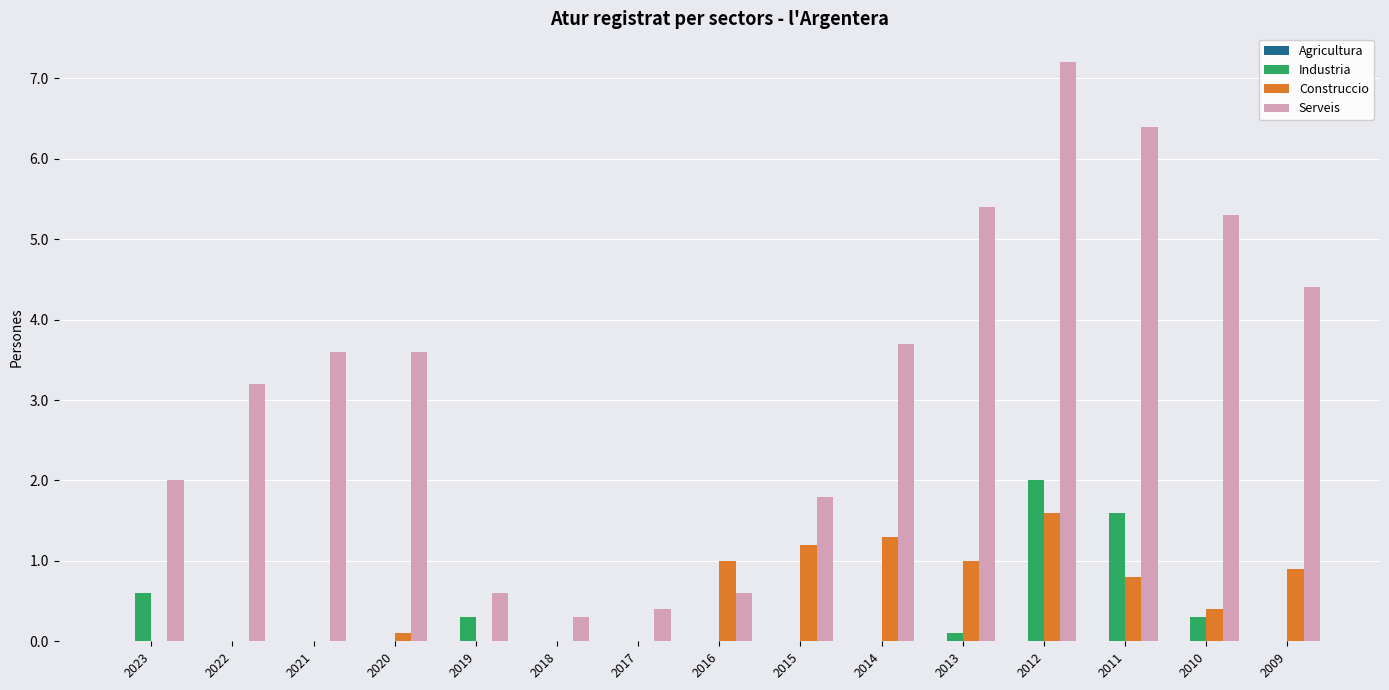

What is the sum of all Industria values?

4.9